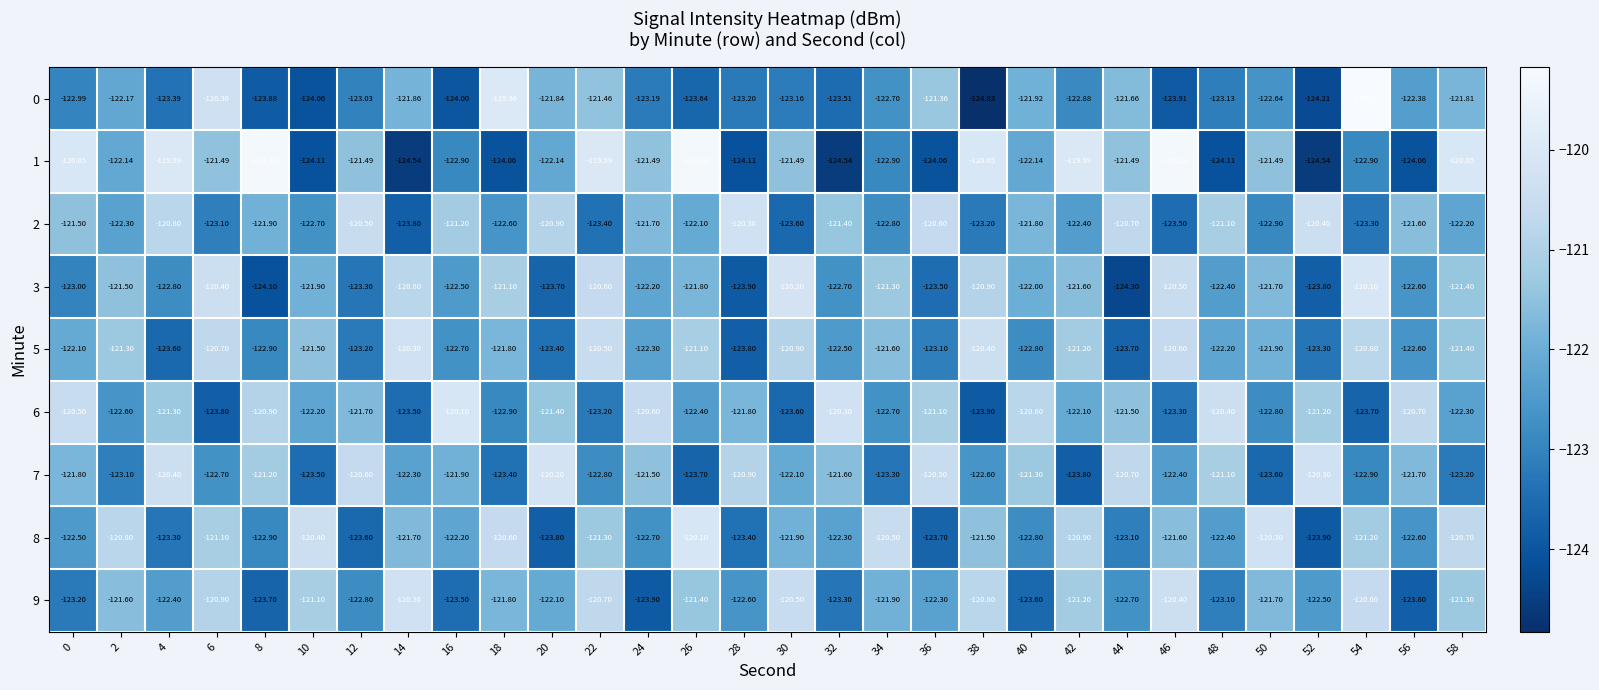

Rank the series at 22 from highest to lowest value.

1, 5, 3, 9, 8, 0, 7, 6, 2